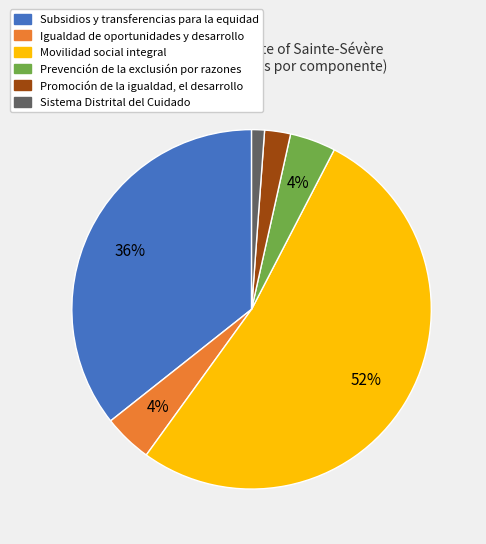

Which has a higher value, Subsidios y transferencias para la equidad or Igualdad de oportunidades y desarrollo?

Subsidios y transferencias para la equidad